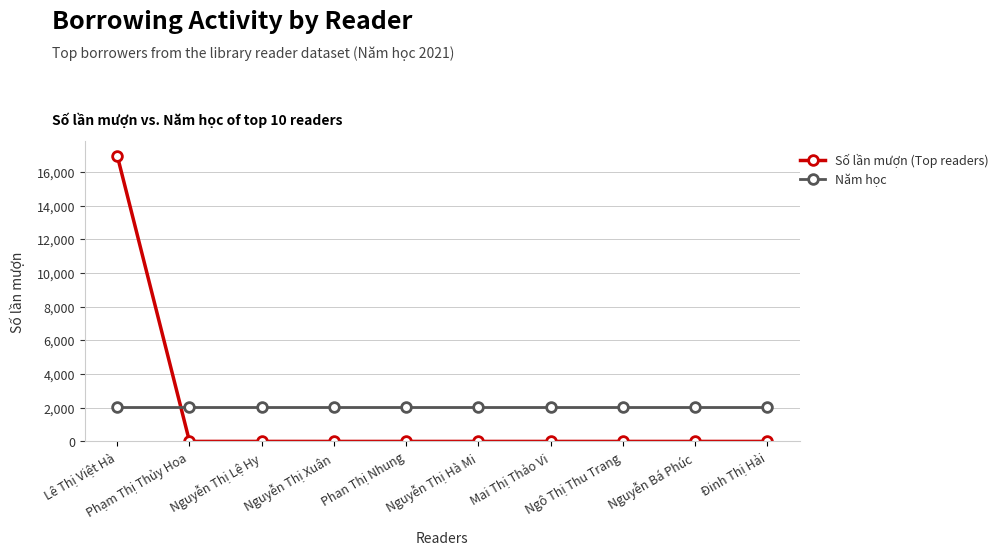

True or false: Năm học and Số lần mượn (Top readers) cross at least once.

True